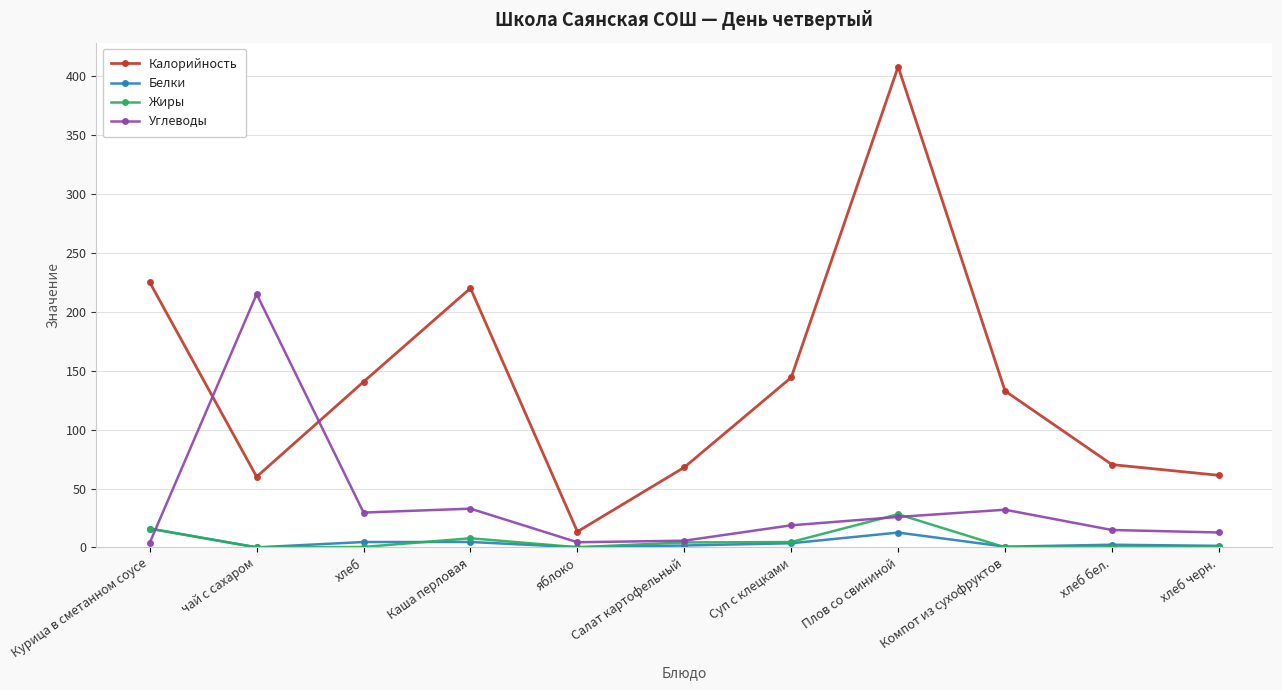

How many times do Углеводы and Калорийность cross each other?

2